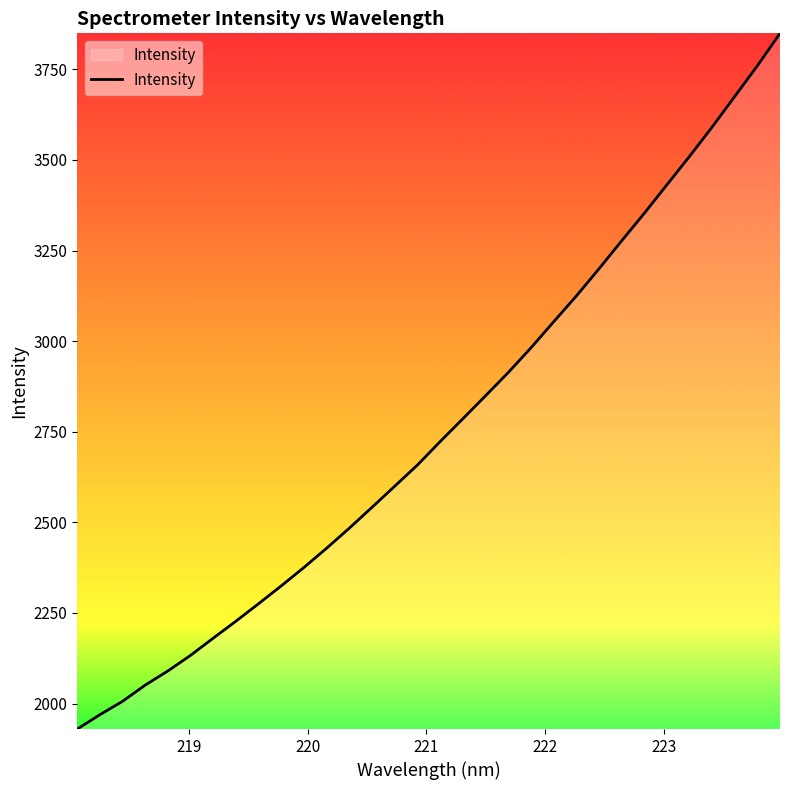

What is the smallest value displayed?

1929.9